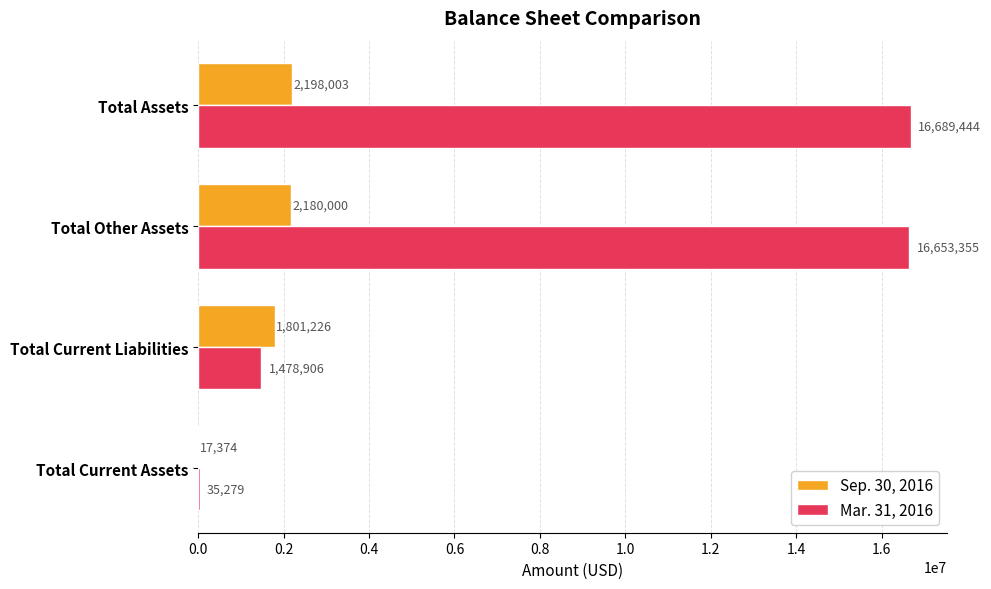

Which series changed the most between Total Current Assets and Total Assets?

Mar. 31, 2016